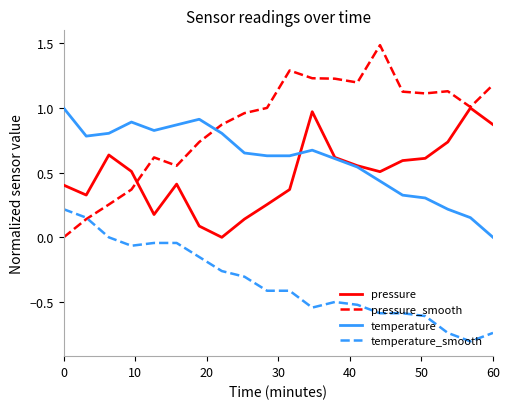

What is the smallest value displayed?

-0.8